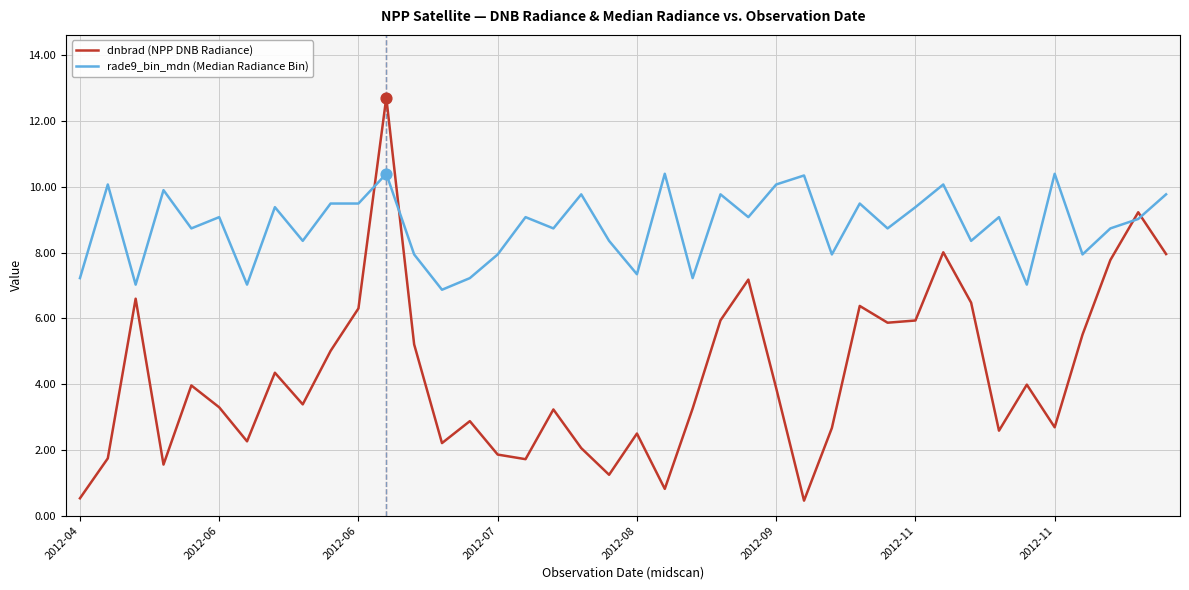

At how many categories does at least one series exceed 9?

21